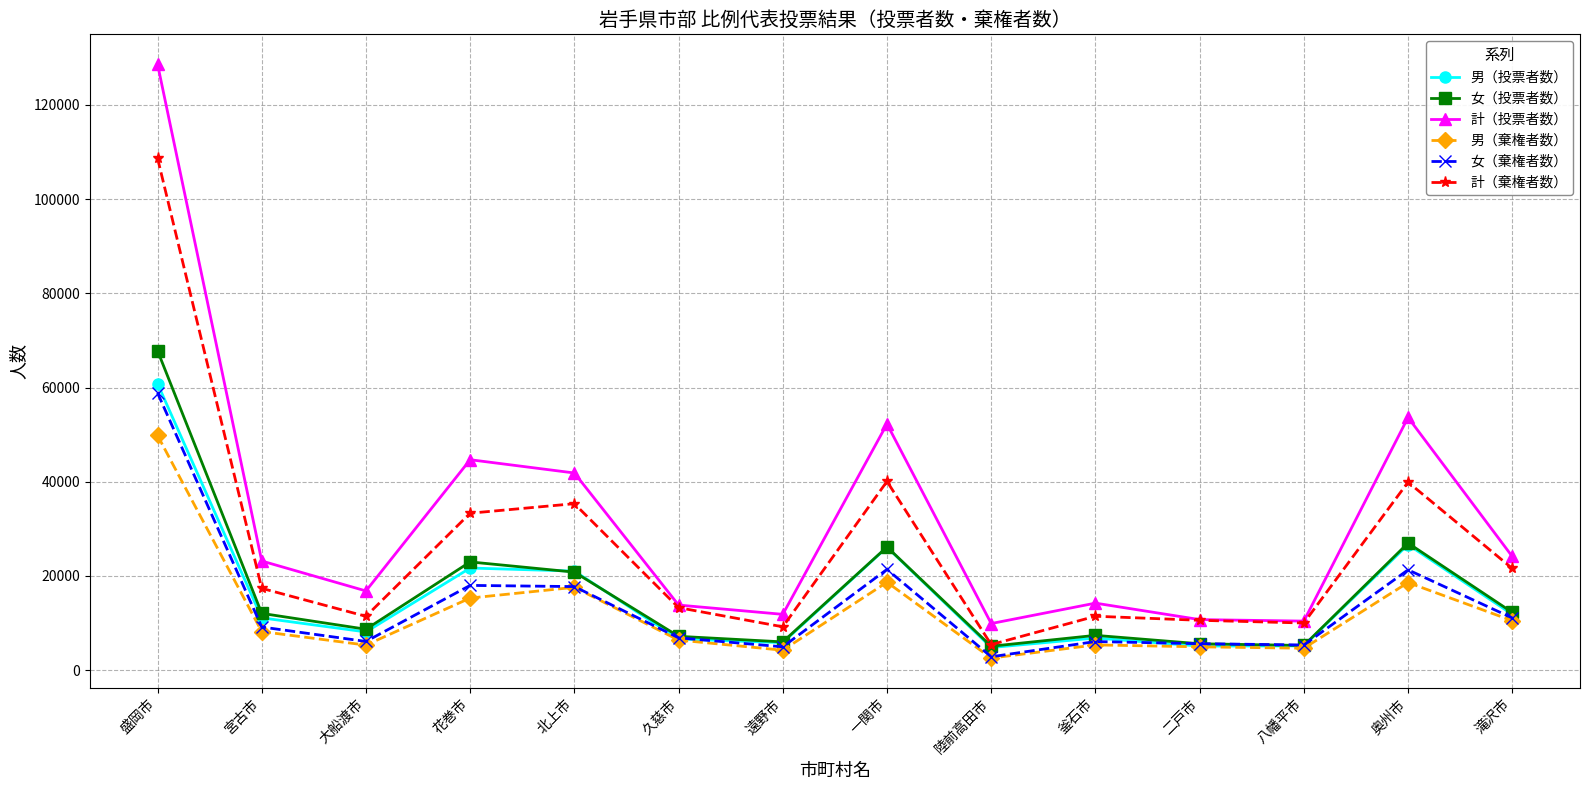

What is the difference between the 計（投票者数） values at 久慈市 and 盛岡市?

114820